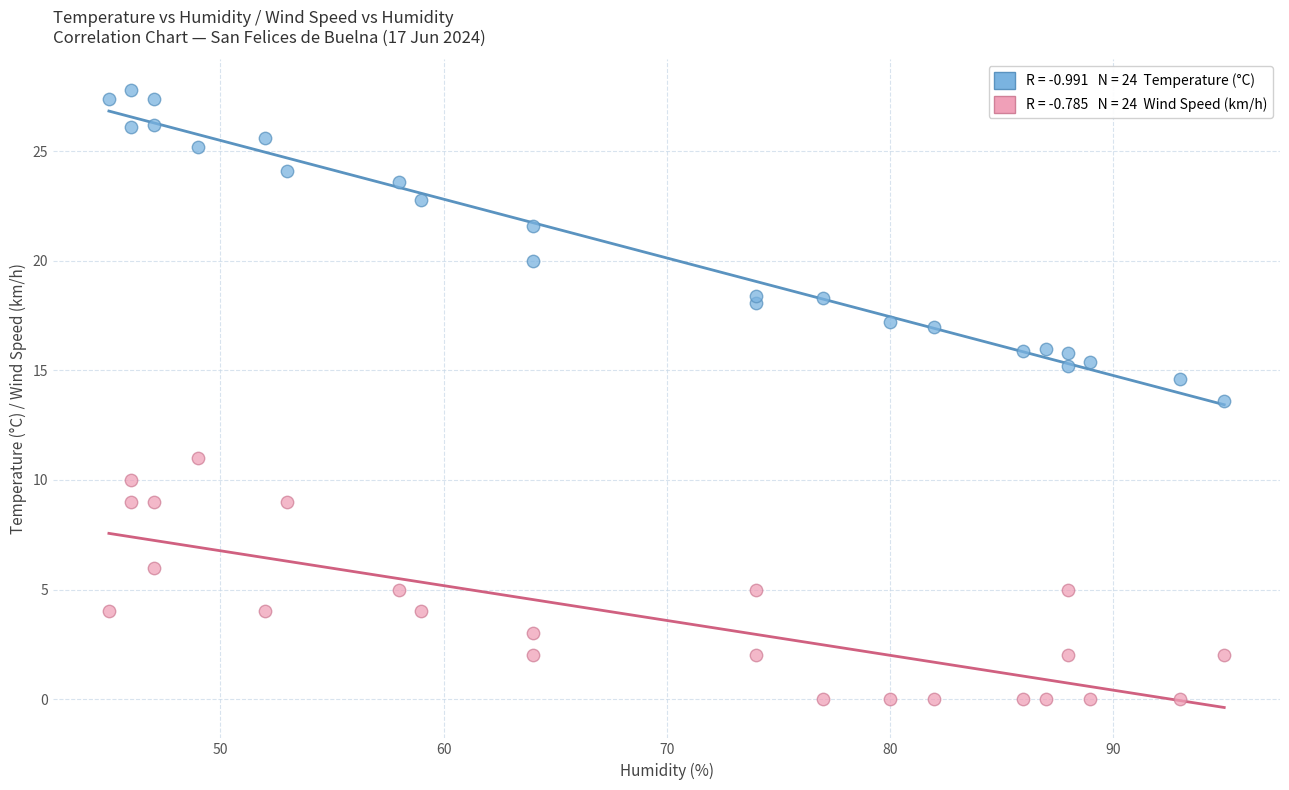

Across all series, what Y value is closest to 13?

13.6